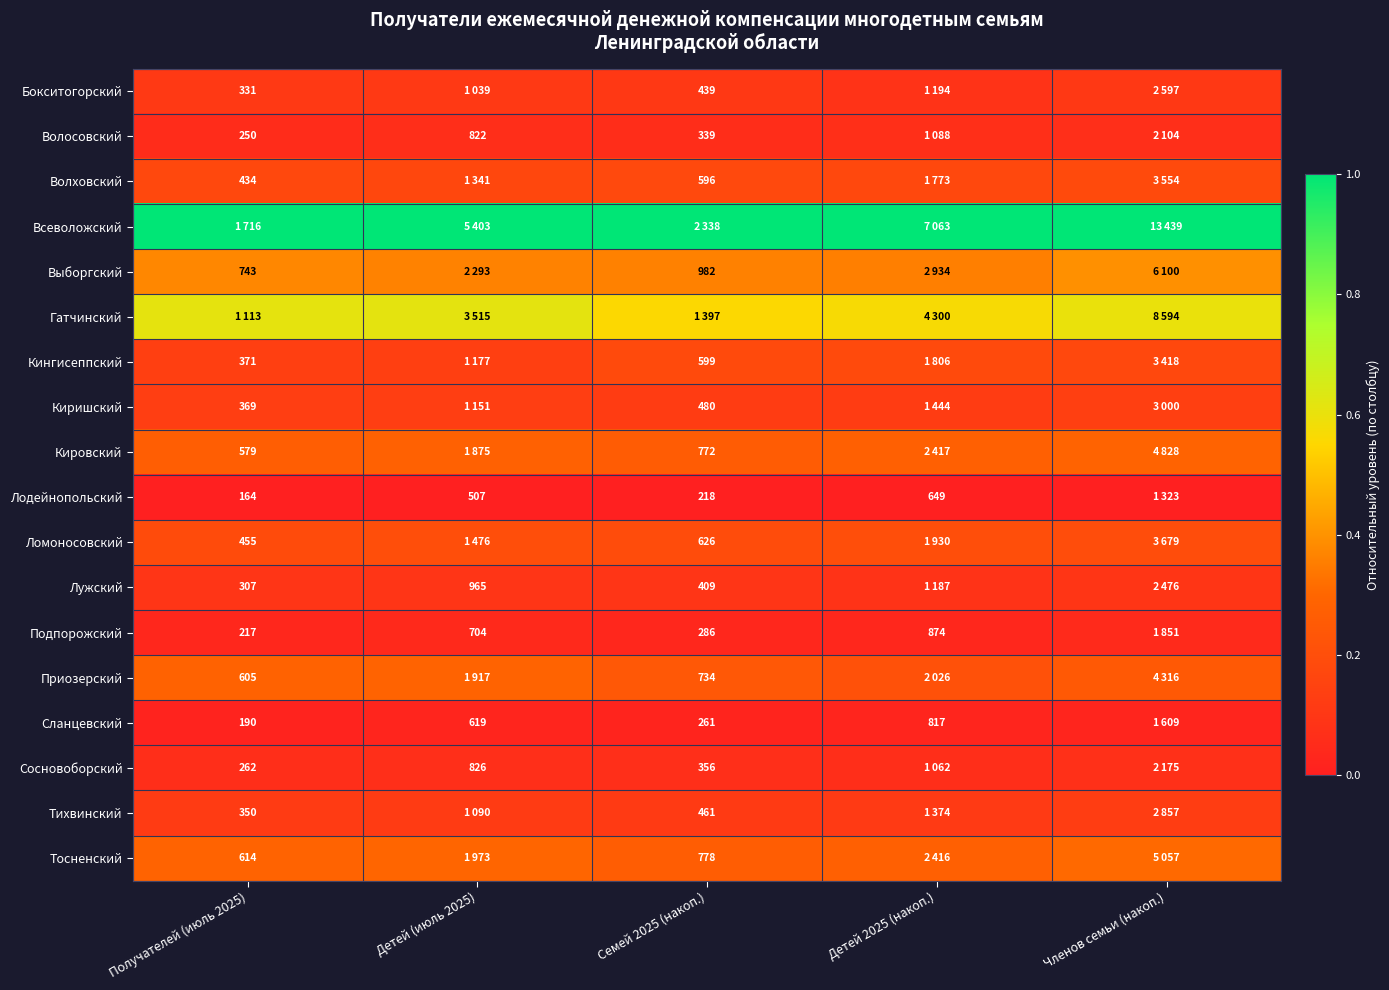

At Членов семьи (накоп.), list the series in order from largest to smallest.

Всеволожский, Гатчинский, Выборгский, Тосненский, Кировский, Приозерский, Ломоносовский, Волховский, Кингисеппский, Киришский, Тихвинский, Бокситогорский, Лужский, Сосновоборский, Волосовский, Подпорожский, Сланцевский, Лодейнопольский